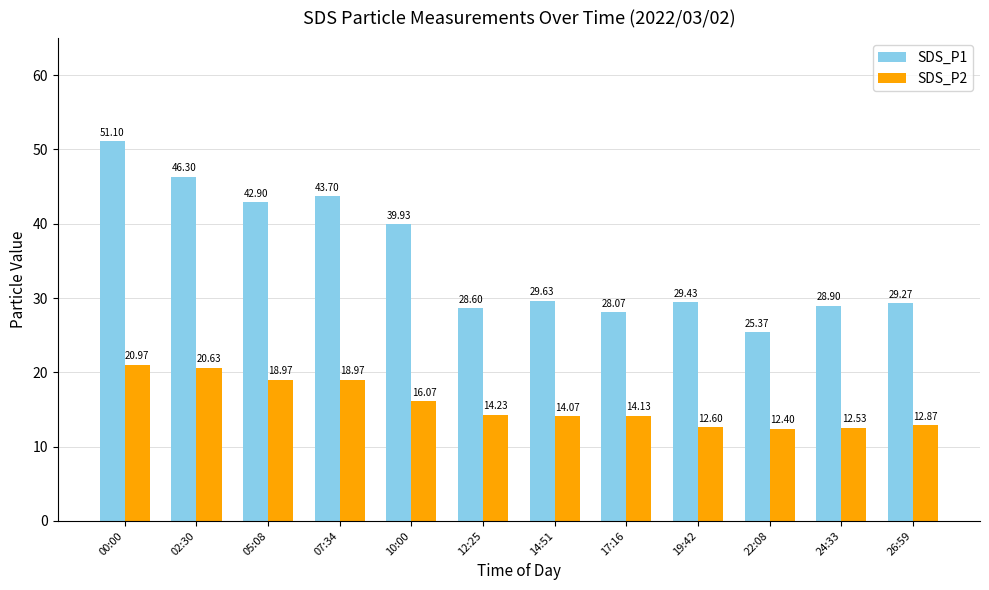

What is the value of the SDS_P1 bar at the 10th from the left?

25.4